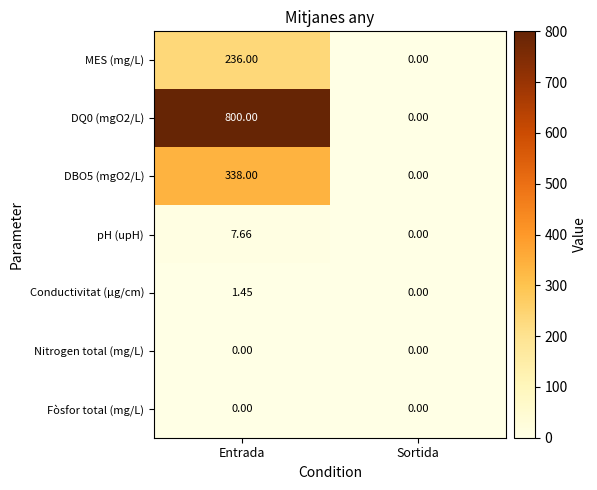

Which label corresponds to the largest value in the chart?

Entrada